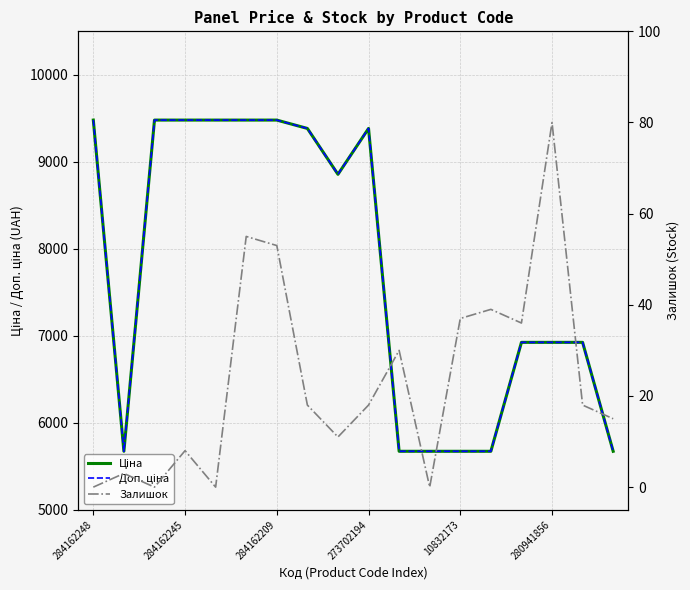

How many values in the Залишок series are below 18?

8